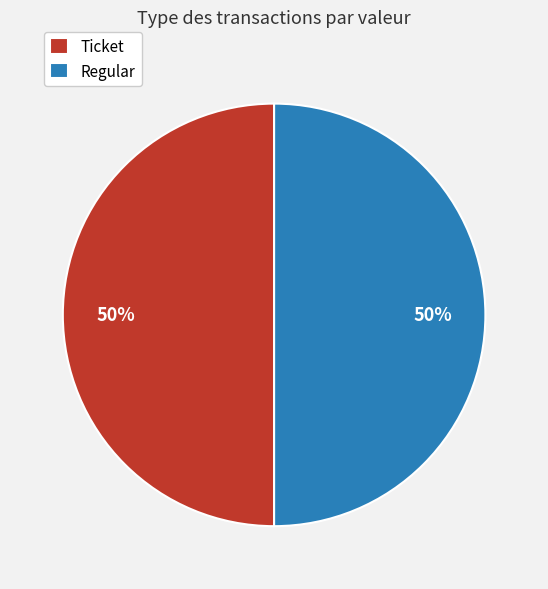

Approximately how many times larger is the value at Ticket compared to Regular?

1.0